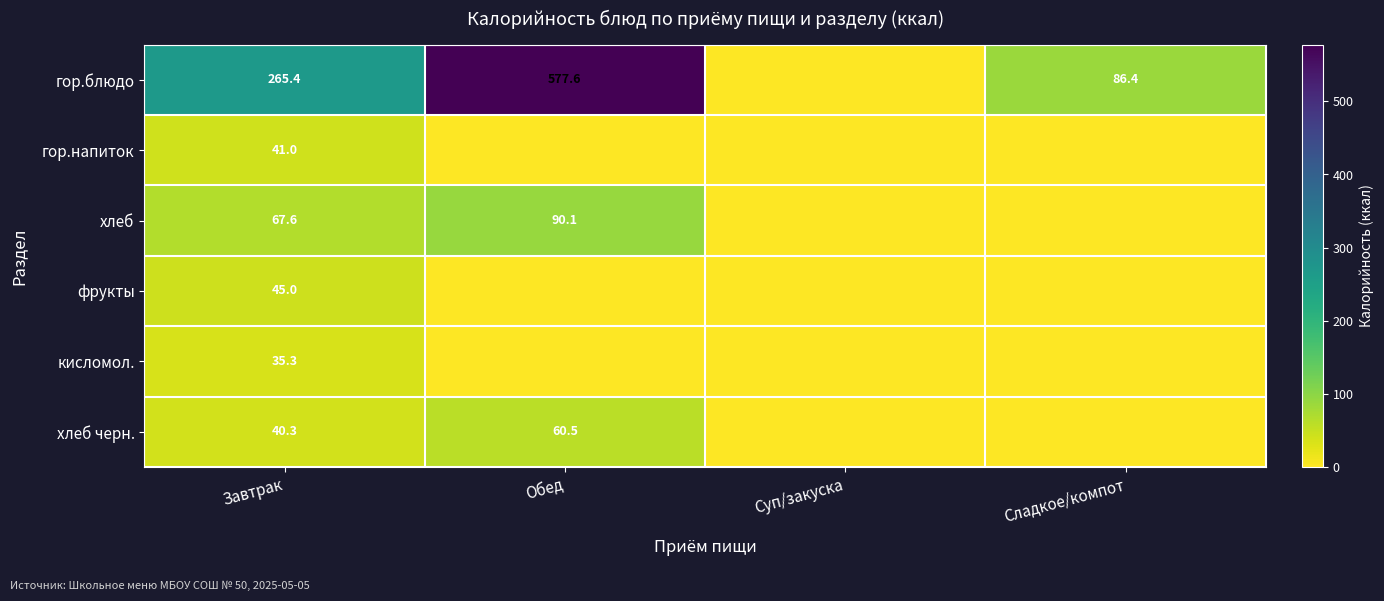

The value of хлеб черн. at Обед is 94.8. True or false?

False